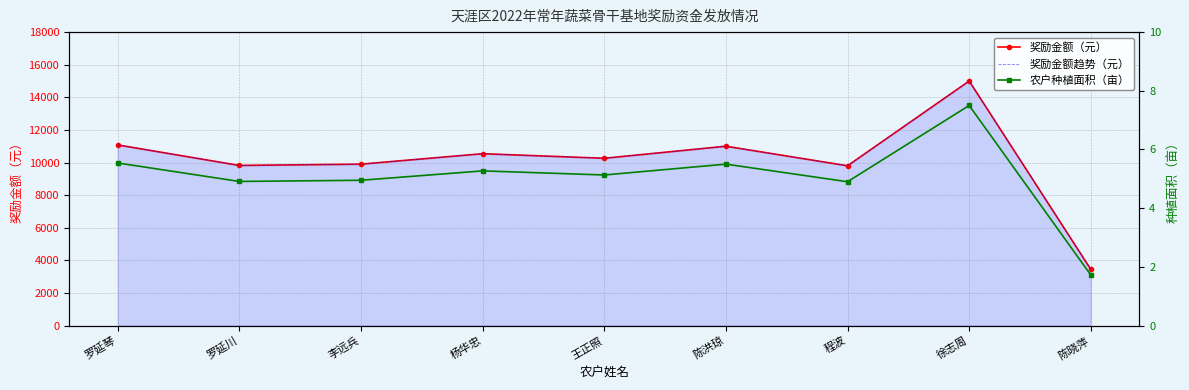

Is the value of 奖励金额趋势（元） at 李远兵 greater than the value of 奖励金额（元） at 罗延琴?

No